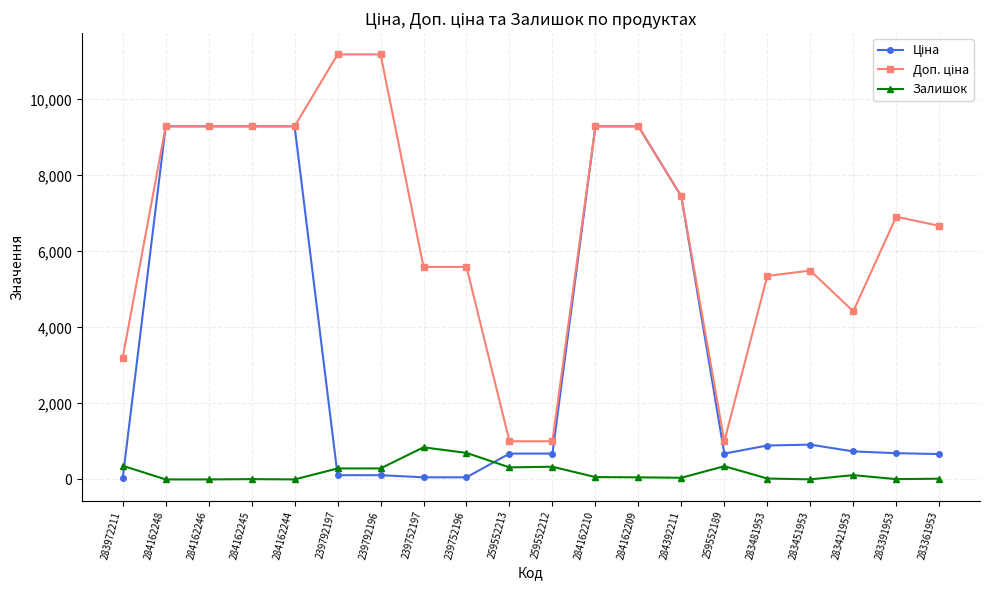

The Залишок series shows 317.0 at 259552213. True or false?

True